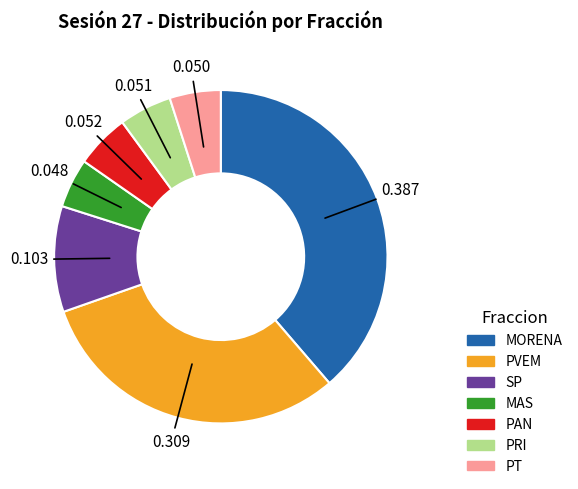

Which has a higher value, SP or PVEM?

PVEM